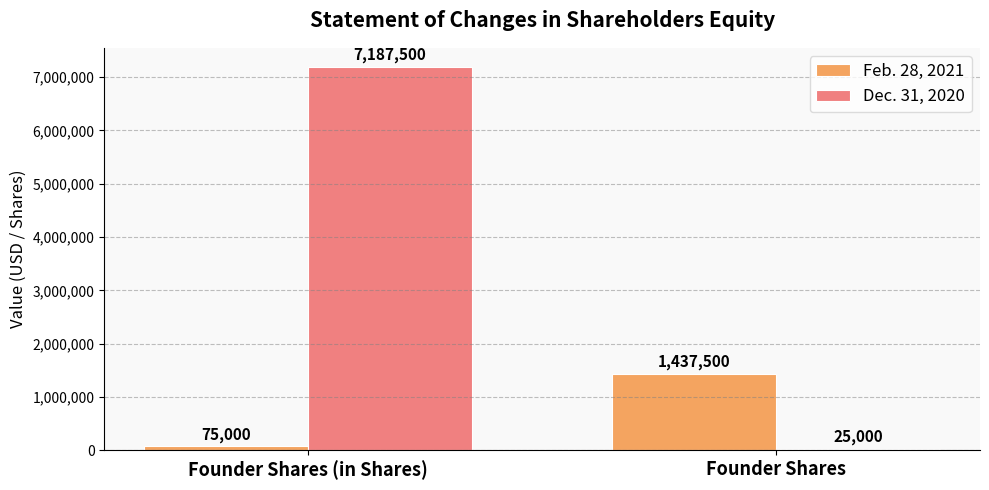

The Feb. 28, 2021 series shows 1437500 at Founder Shares. True or false?

True